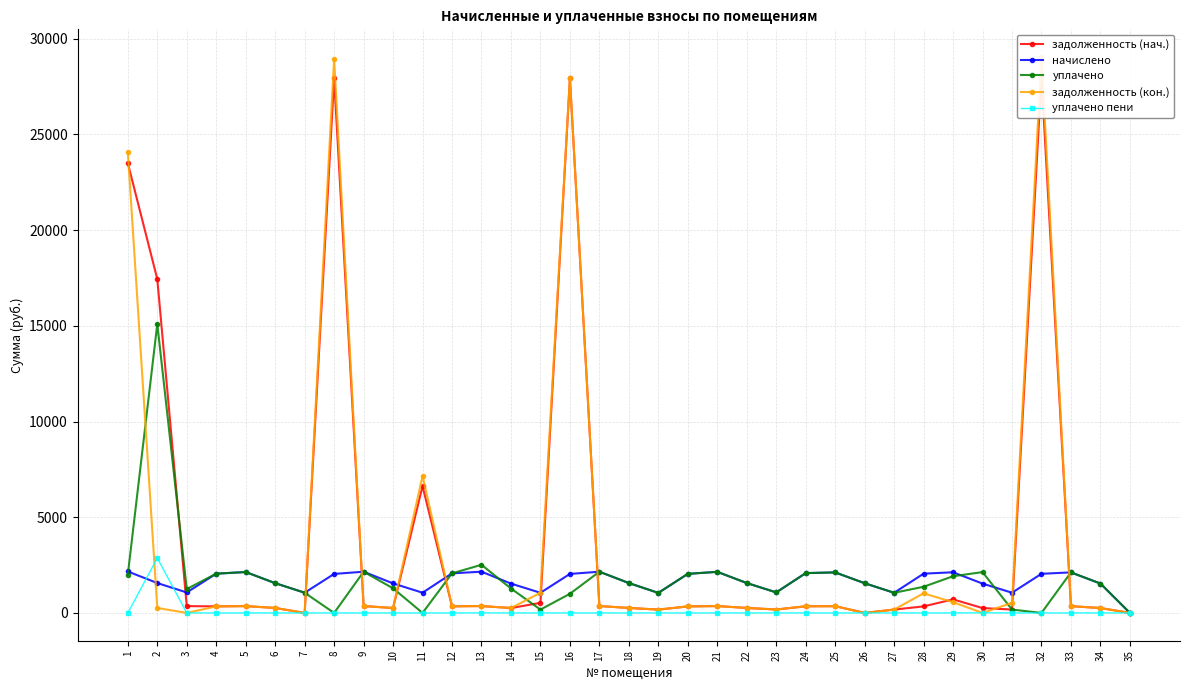

Which series changed the most between 29 and 30?

начислено